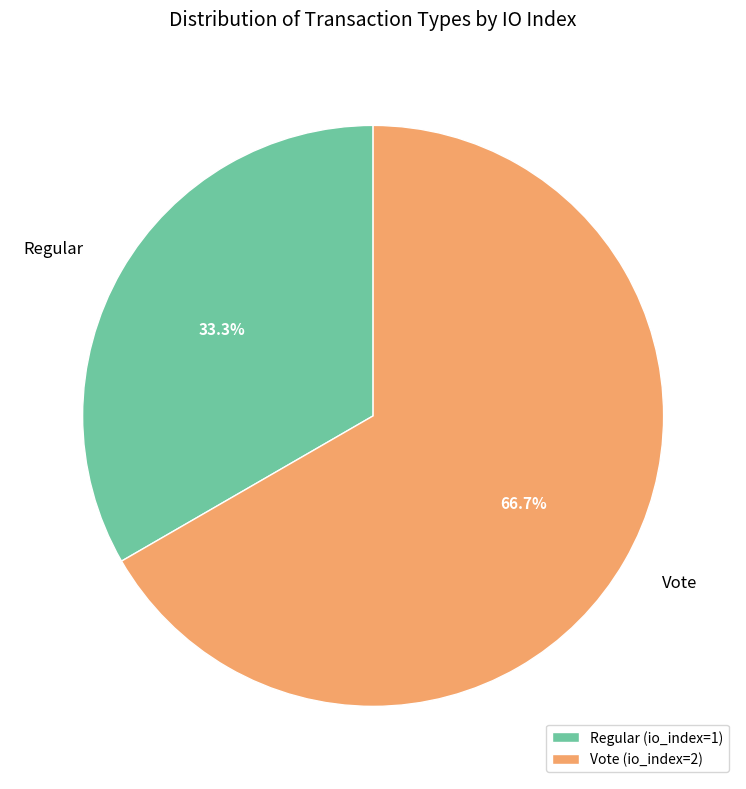

Does any single category account for the majority?

Yes